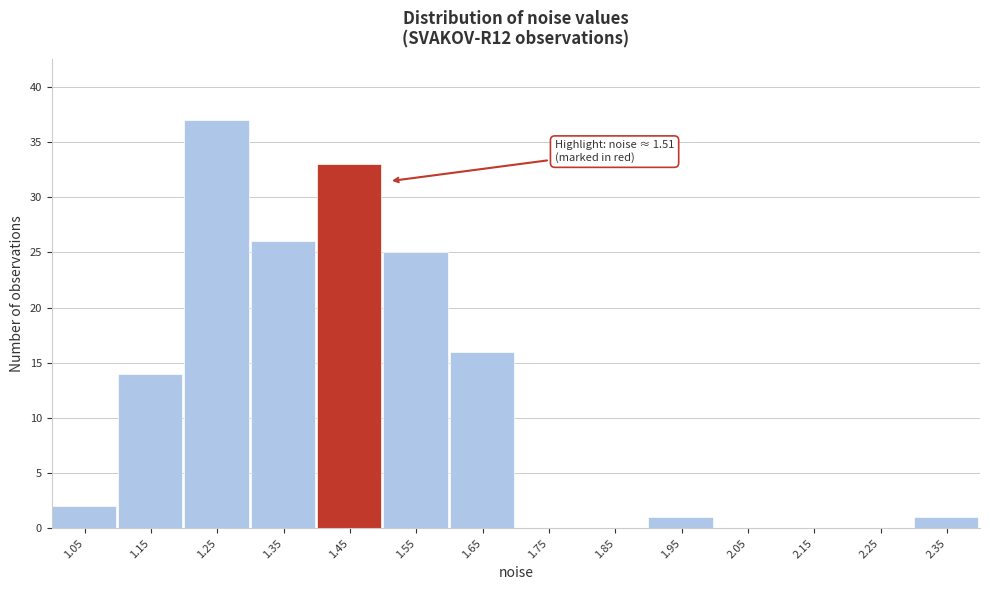

Reading left to right, transcribe all the data shown in this chart.

1.05=2	1.15=14	1.25=37	1.35=26	1.45=33	1.55=25	1.65=16	1.75=0	1.85=0	1.95=1	2.05=0	2.15=0	2.25=0	2.35=1